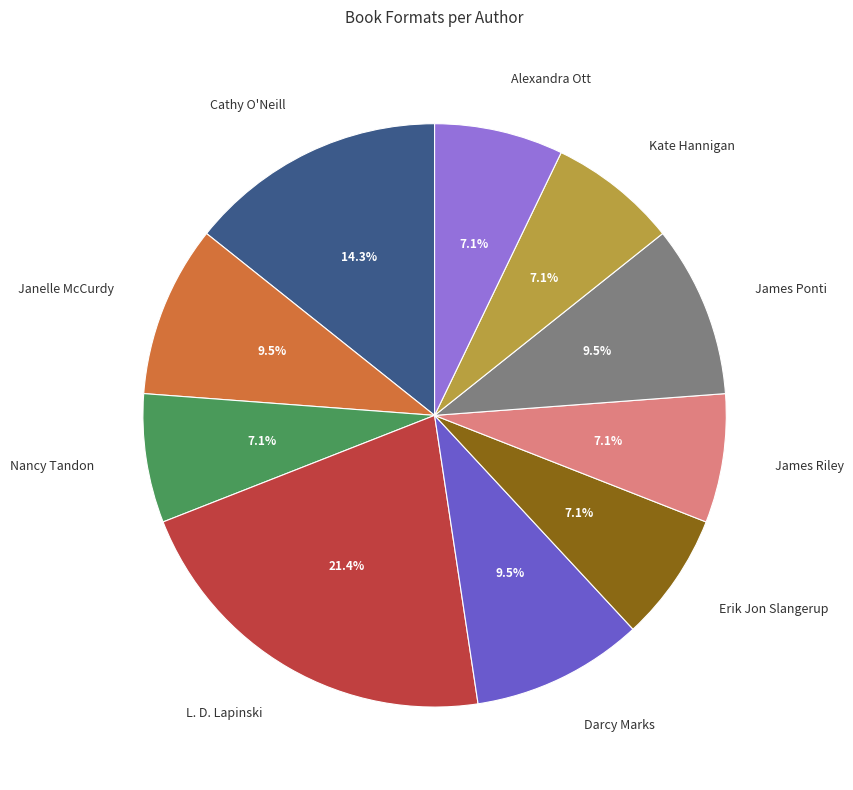

How much of the chart is everything except Nancy Tandon?

92.9%